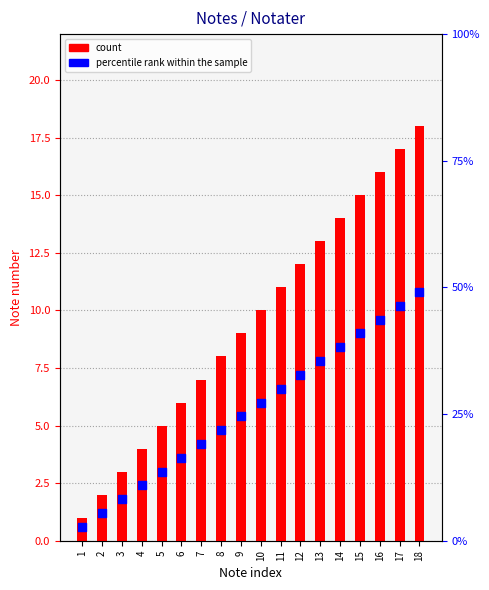

Which series has the largest Y range (max minus min)?

count